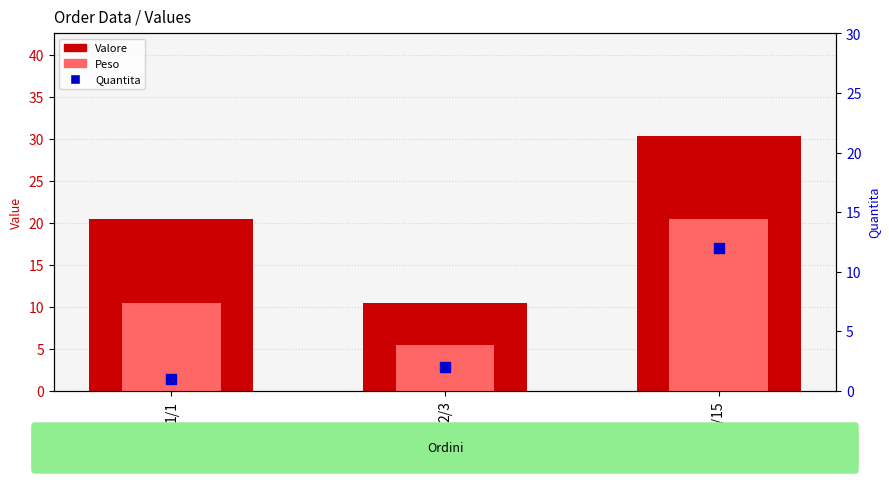

Is the value of Quantita at 4/15 greater than the value of Valore at 2/3?

Yes